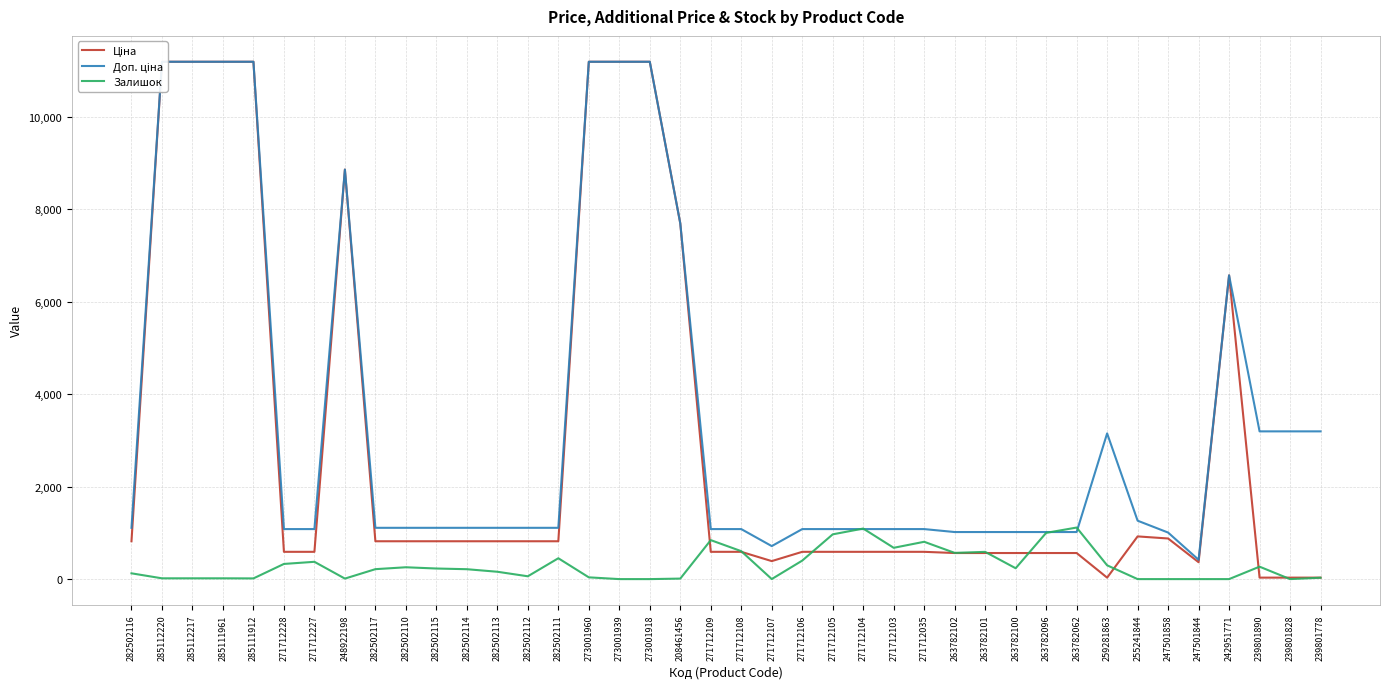

Reading left to right, list all the values displayed in this chart.

Ціна: 282502116=818.5	285112220=11188.2	285112217=11188.2	285111961=11188.2	285111912=11188.2	271712228=589.9	271712227=589.9	248922198=8856.7	282502117=818.5	282502110=818.5	282502115=818.5	282502114=818.5	282502113=818.5	282502112=818.5	282502111=818.5	273001960=11188.2	273001939=11188.2	273001918=11188.2	208461456=7693.1	271712109=589.9	271712108=589.9	271712107=389.3	271712106=589.9	271712105=589.9	271712104=589.9	271712103=589.9	271712035=589.9	263782102=564.0	263782101=564.0	263782100=564.0	263782096=564.0	263782062=564.0	259281863=31.5	255241844=923.4	247501858=878.4	247501844=365.1	242951771=6568.8	239801890=31.9	239801828=31.9	239801778=31.9
Доп. ціна: 282502116=1109.2	285112220=11188.2	285112217=11188.2	285111961=11188.2	285111912=11188.2	271712228=1081.7	271712227=1081.7	248922198=8856.7	282502117=1109.2	282502110=1109.2	282502115=1109.2	282502114=1109.2	282502113=1109.2	282502112=1109.2	282502111=1109.2	273001960=11188.2	273001939=11188.2	273001918=11188.2	208461456=7693.1	271712109=1081.7	271712108=1081.7	271712107=714.0	271712106=1081.7	271712105=1081.7	271712104=1081.7	271712103=1081.7	271712035=1081.7	263782102=1017.8	263782101=1017.8	263782100=1017.8	263782096=1017.8	263782062=1017.8	259281863=3151.0	255241844=1263.2	247501858=1006.6	247501844=418.0	242951771=6568.8	239801890=3195.0	239801828=3195.0	239801778=3195.0
Залишок: 282502116=125.0	285112220=17.0	285112217=17.0	285111961=17.0	285111912=15.0	271712228=328.0	271712227=374.0	248922198=11.0	282502117=215.0	282502110=256.0	282502115=229.0	282502114=214.0	282502113=159.0	282502112=61.0	282502111=451.0	273001960=38.0	273001939=0.0	273001918=0.0	208461456=11.0	271712109=843.0	271712108=604.0	271712107=1.0	271712106=400.0	271712105=968.0	271712104=1093.0	271712103=677.0	271712035=807.0	263782102=567.0	263782101=589.0	263782100=235.0	263782096=1000.0	263782062=1115.0	259281863=298.0	255241844=0.0	247501858=0.0	247501844=0.0	242951771=0.0	239801890=269.0	239801828=0.0	239801778=30.0